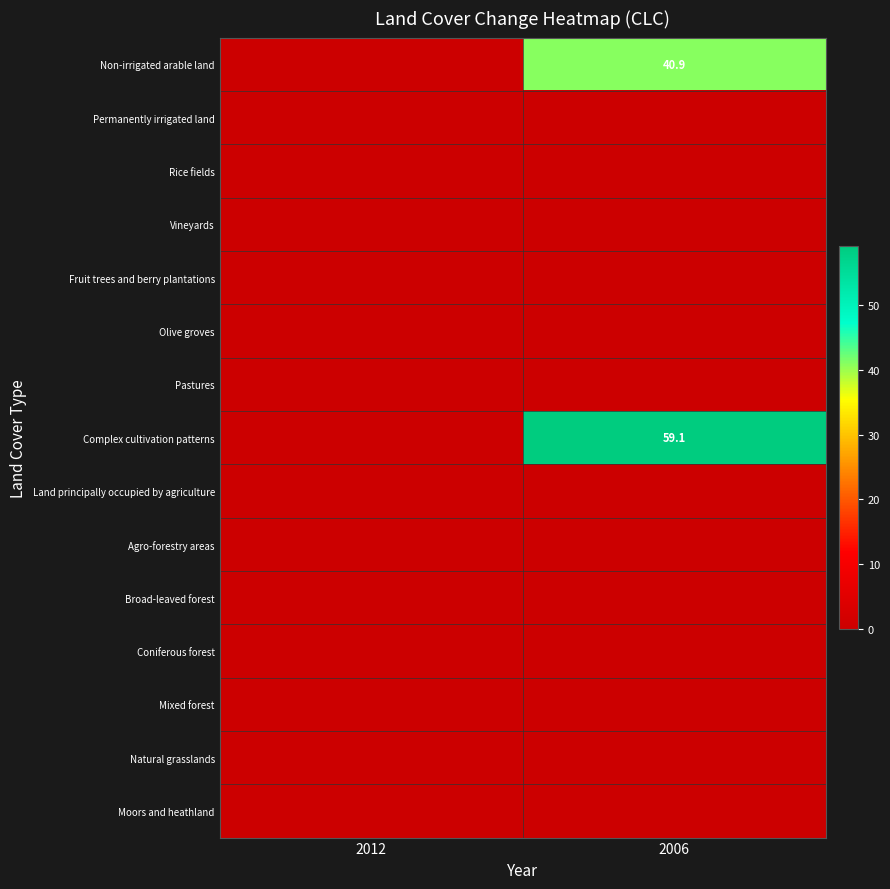

The value of Non-irrigated arable land at 2006 is 40.9. True or false?

True